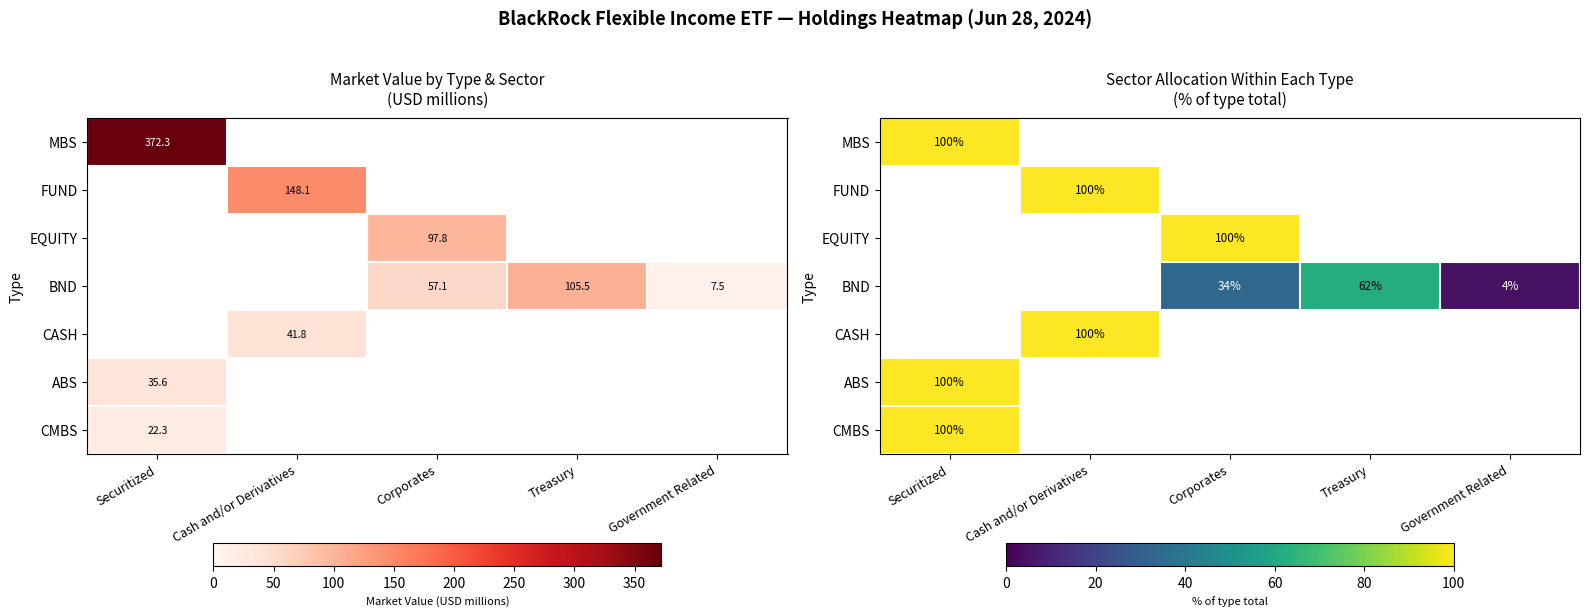

What is the maximum value for CMBS?

100.0